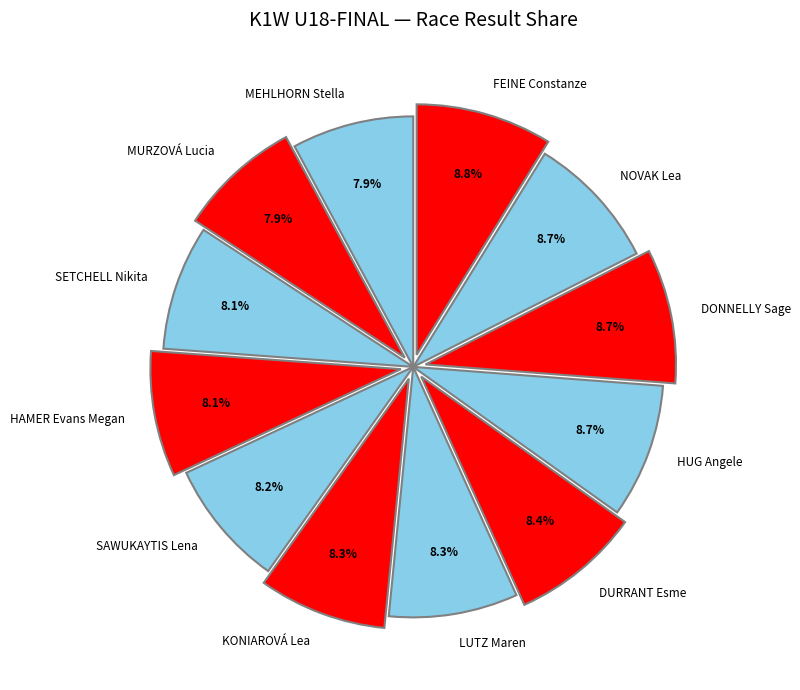

What portion of the pie excludes MEHLHORN Stella?

92.1%